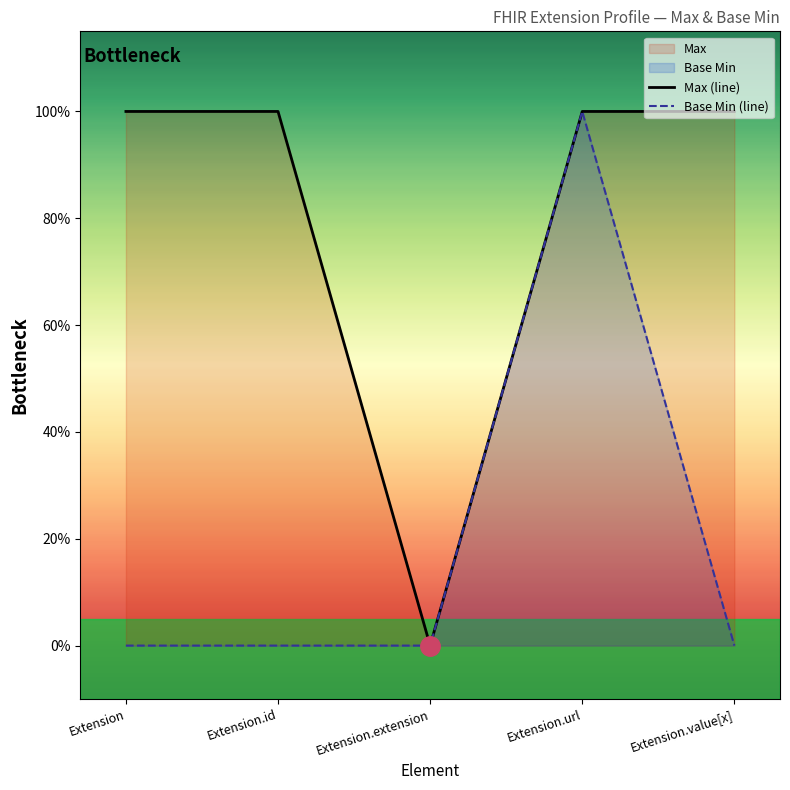

What is the difference between the maximum and minimum values in the Base Min (line) series?

1